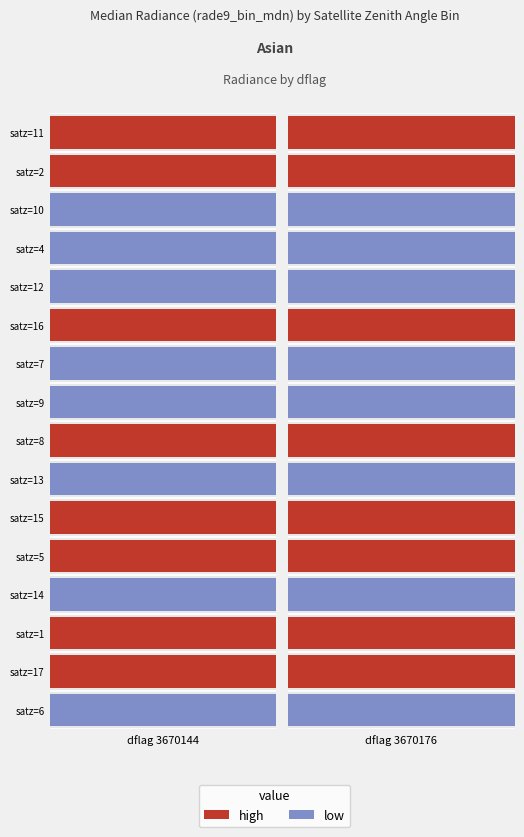

Which series has the widest spread of values?

3670144